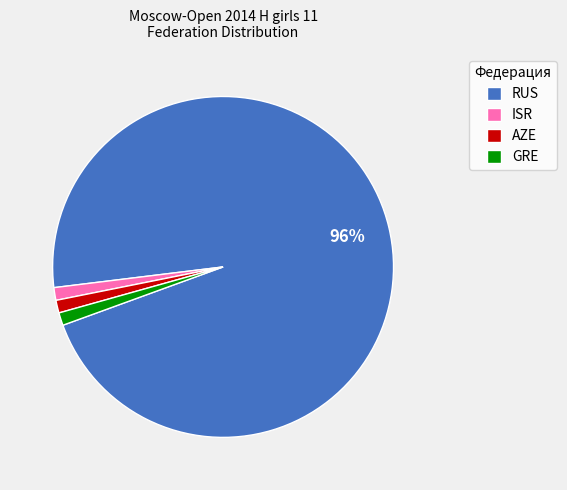

Is the sum of AZE and RUS greater than half?

Yes